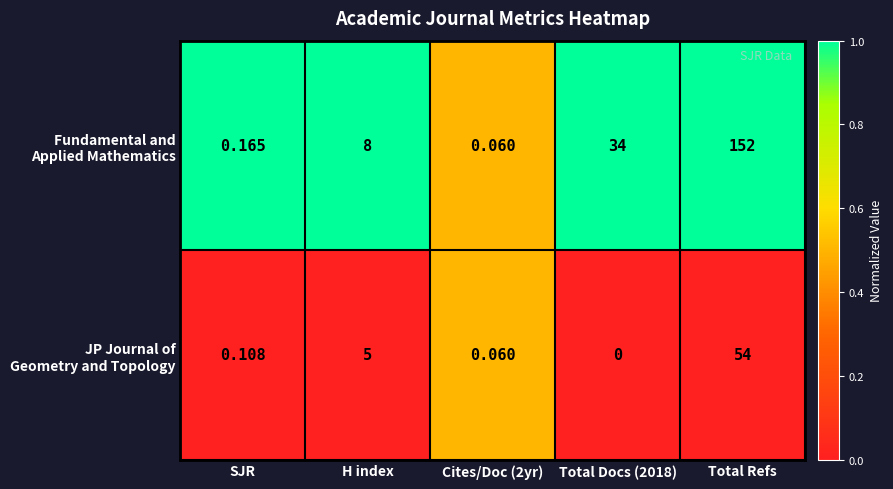

Count the number of categories in the chart.

5